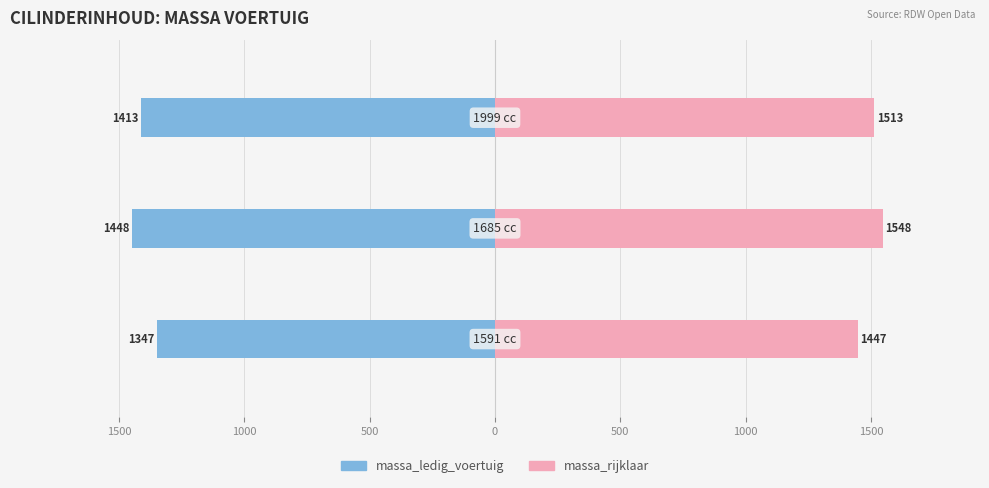

Rank the series by their maximum value, from highest to lowest.

massa_rijklaar, massa_ledig_voertuig